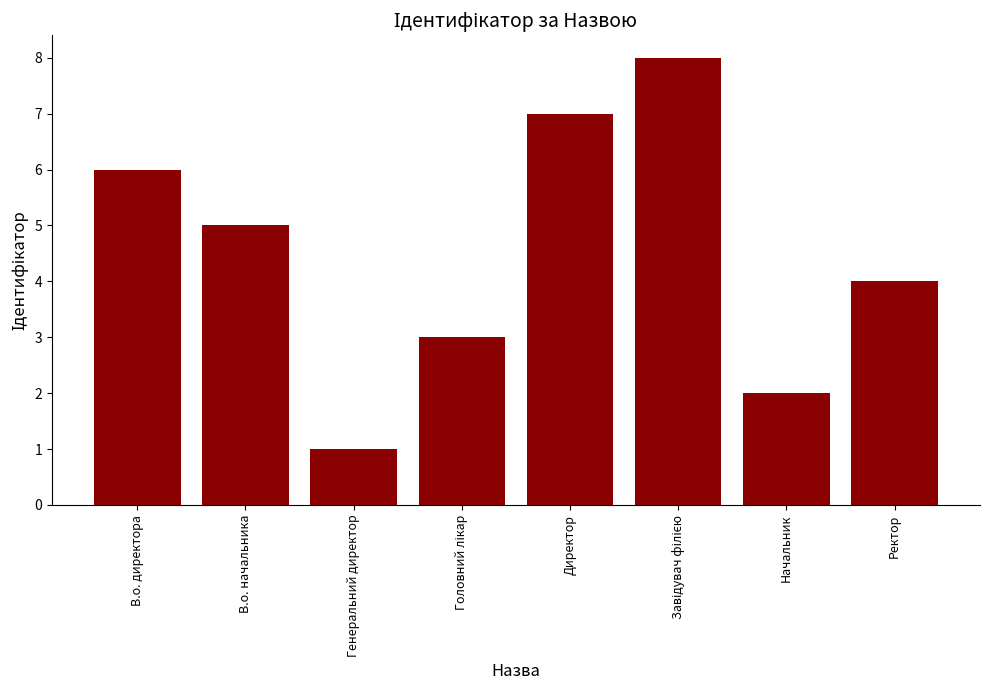

Which has a higher value, В.о. директора or В.о. начальника?

В.о. директора